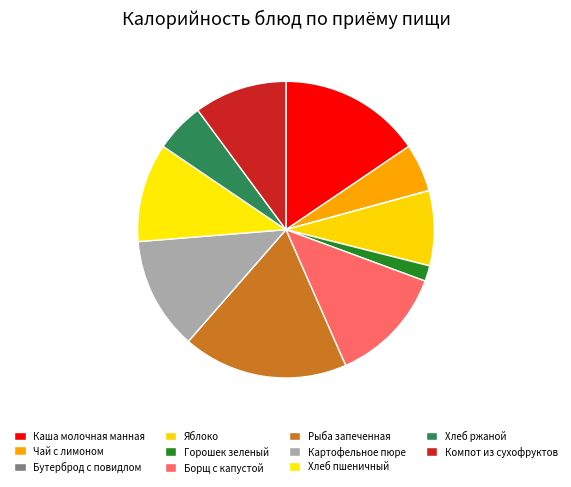

Which slice is the largest?

Рыба запеченная